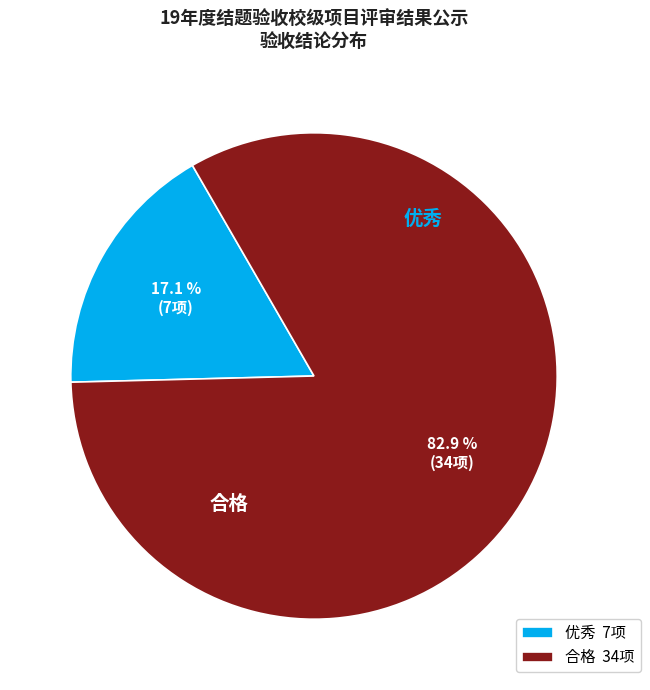

What portion of the pie excludes 优秀?

82.9%